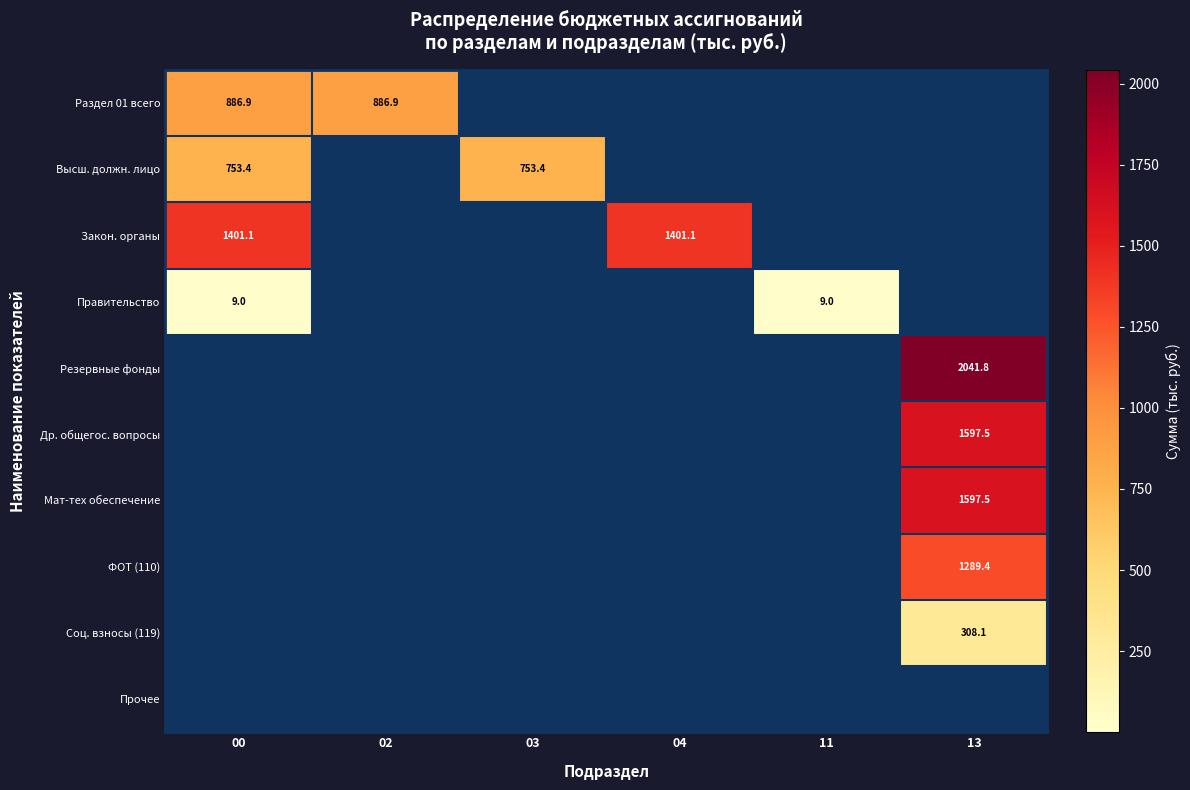

The Мат-тех обеспечение series shows 1597.5 at 13. True or false?

True